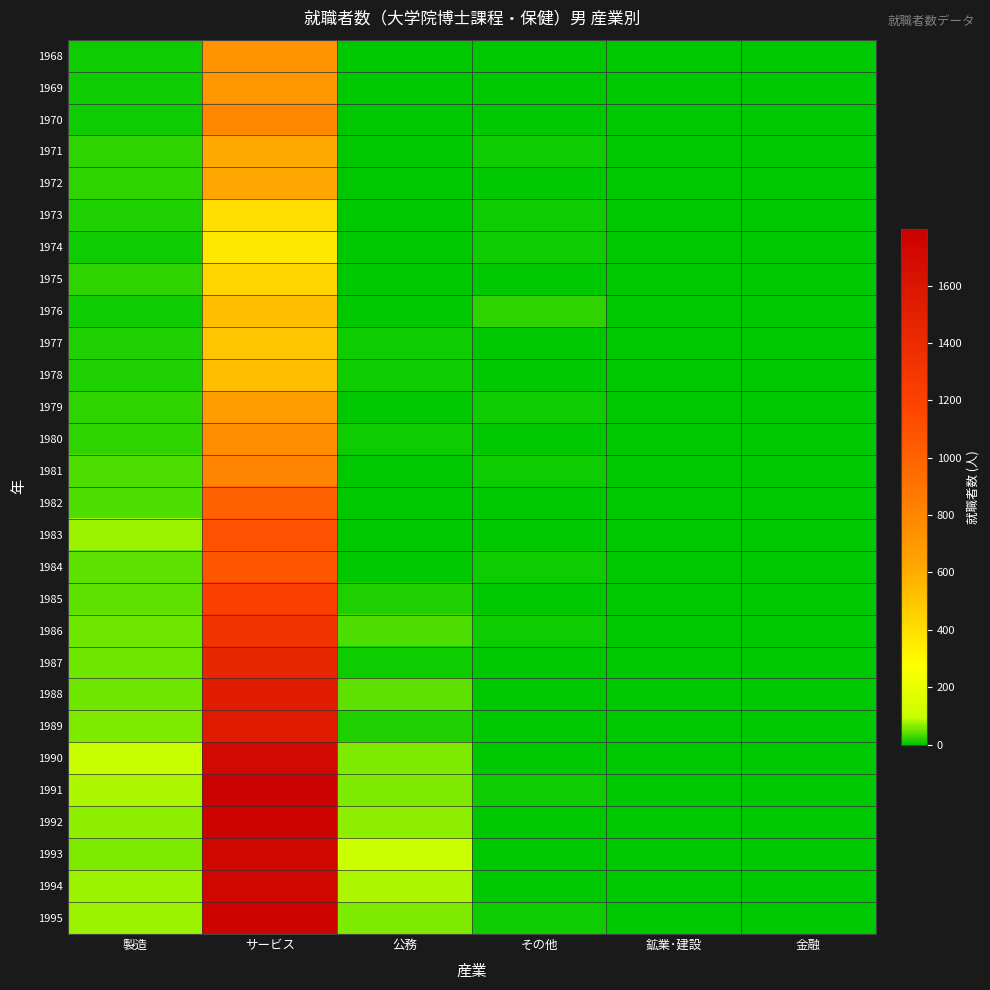

Rank the series at 金融 from highest to lowest value.

1982, 1988, 1991, 1968, 1969, 1970, 1971, 1972, 1973, 1974, 1975, 1976, 1977, 1978, 1979, 1980, 1981, 1983, 1984, 1985, 1986, 1987, 1989, 1990, 1992, 1993, 1994, 1995